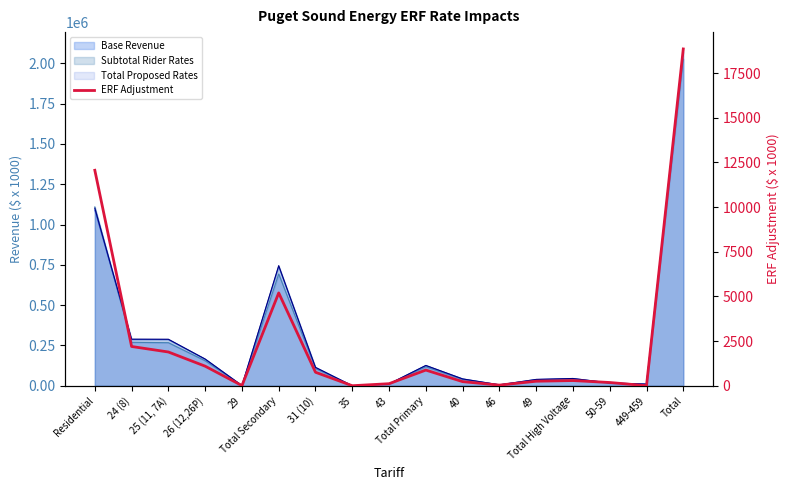

What position from the right is 35?

10